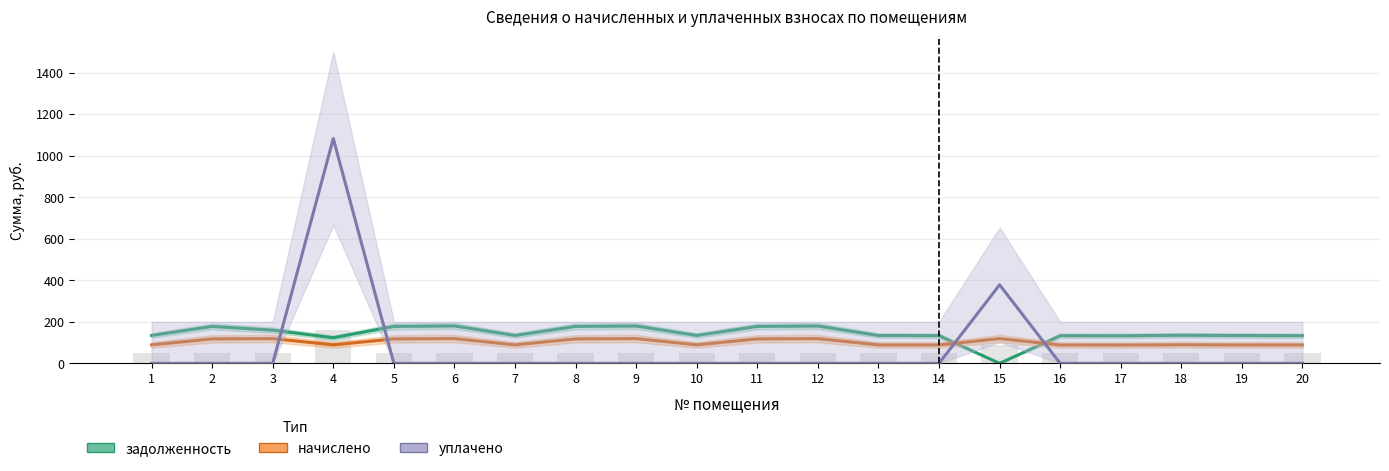

What is the spread (max minus min) of values at 14?

133.3